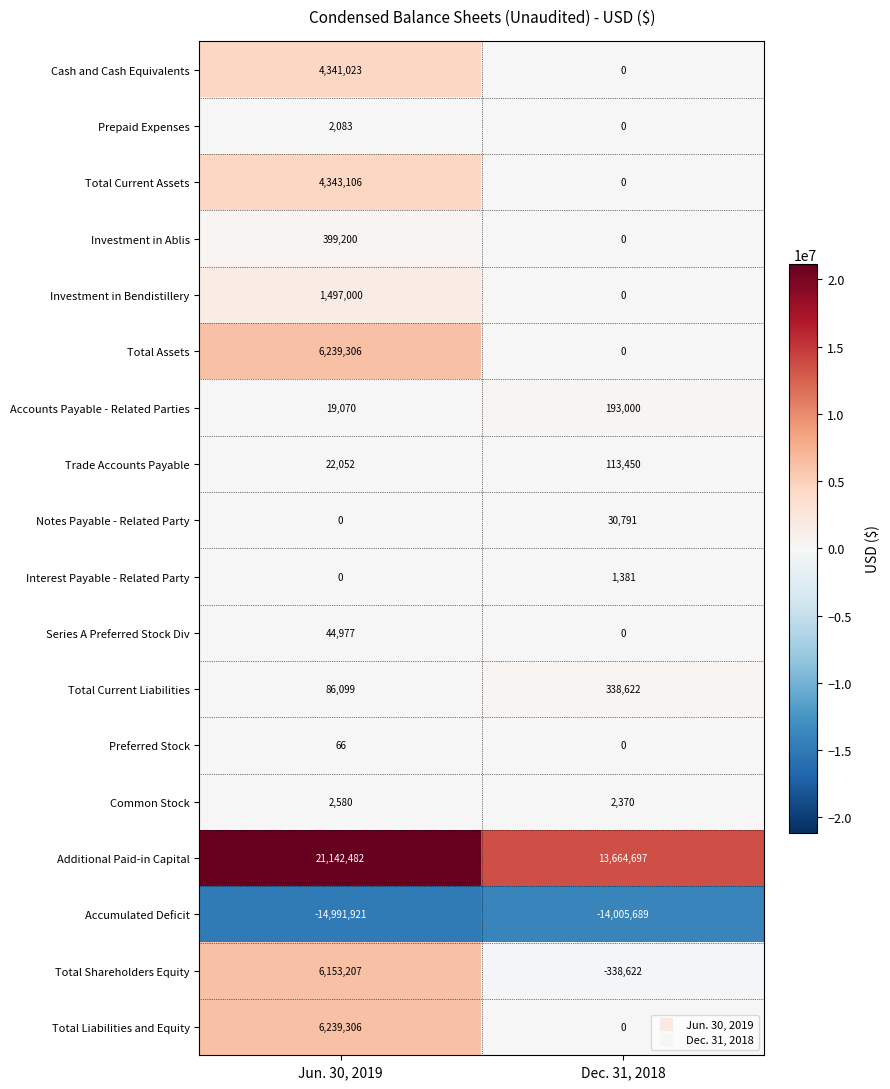

Which series has the largest total across all categories?

Additional Paid-in Capital